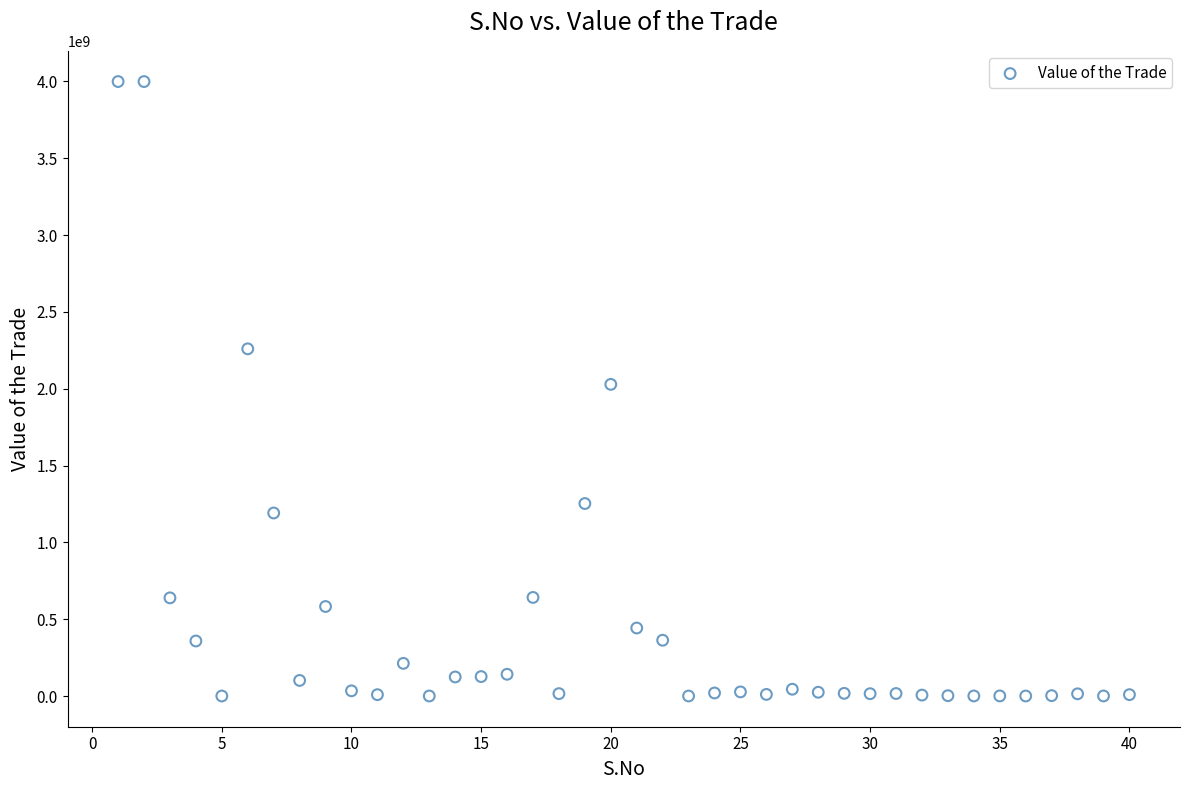

What is the range of X values (max minus min)?

39.0